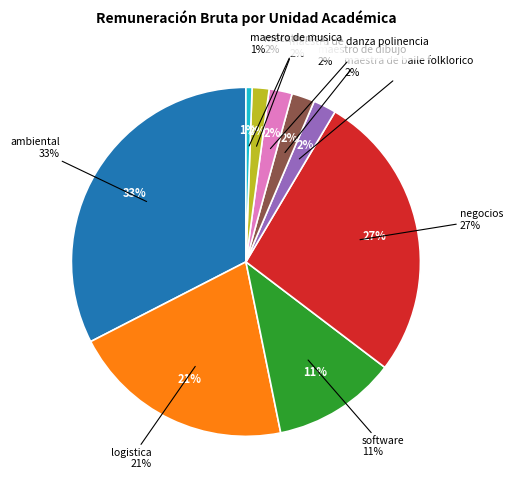

True or false: software accounts for 11% of the total.

True